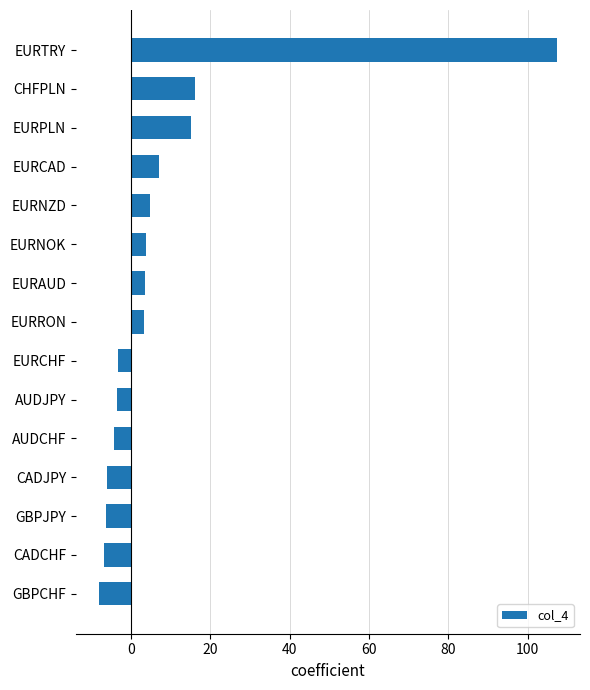

What is the change in value from GBPJPY to EURPLN?

+21.5